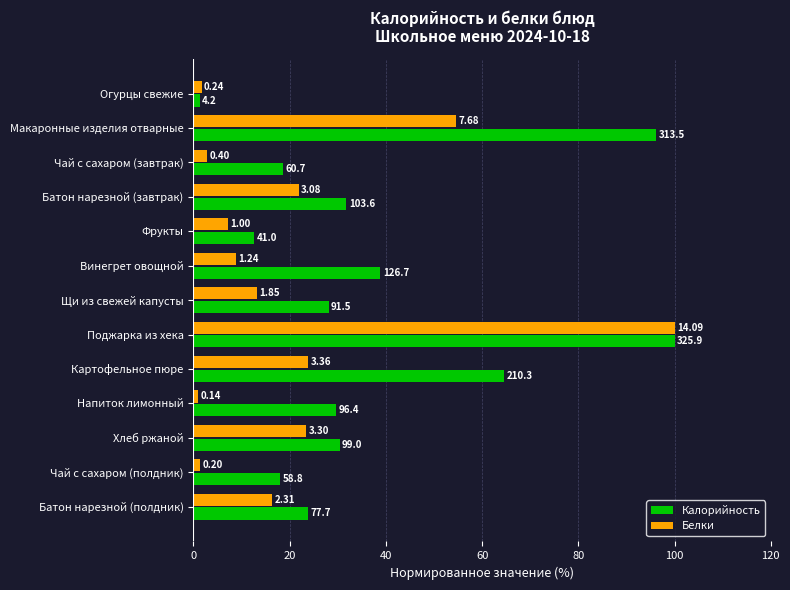

What are all the series names shown in the legend?

Калорийность, Белки